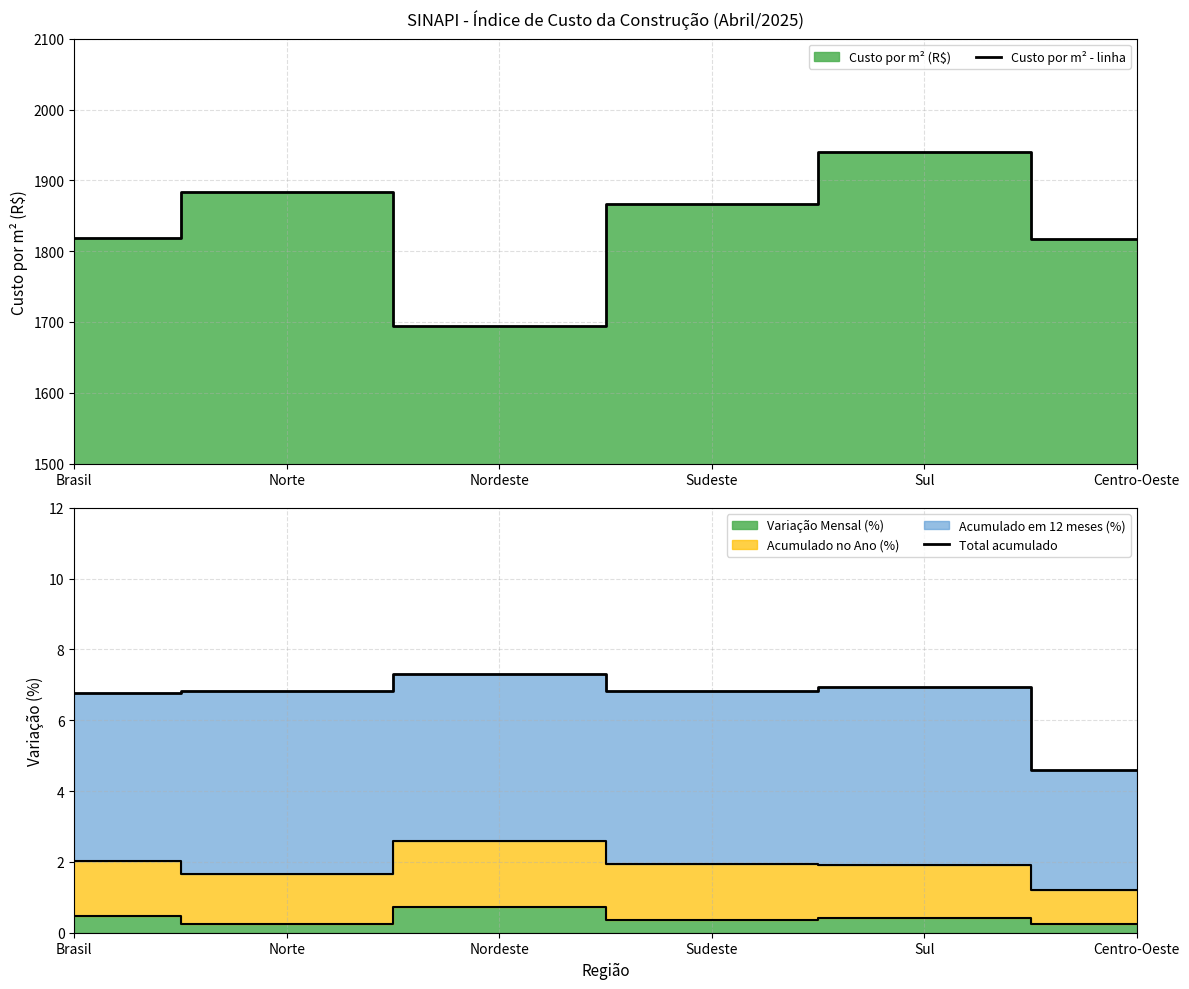

Reading left to right, extract all data points from this chart.

Custo por m² - linha: 1818.6	1884.0	1694.7	1866.0	1940.3	1817.1
Total acumulado: 6.8	6.8	7.3	6.8	6.9	4.6